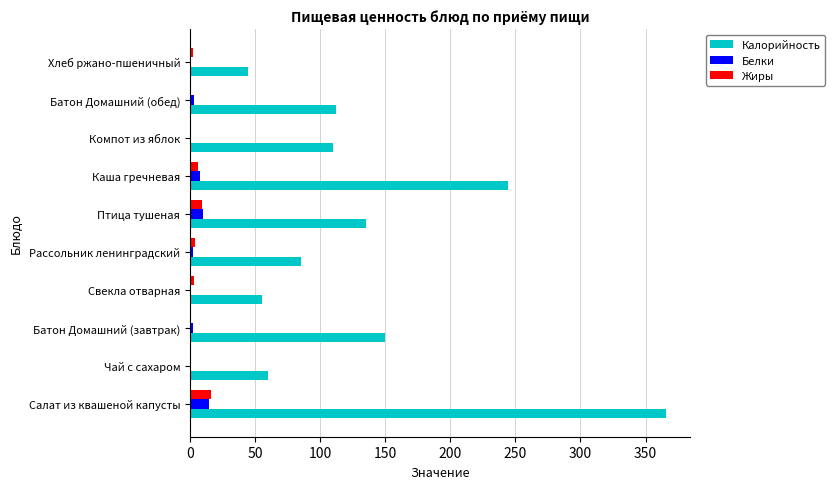

Is the value of Белки at Рассольник ленинградский greater than the value of Калорийность at Батон Домашний (завтрак)?

No